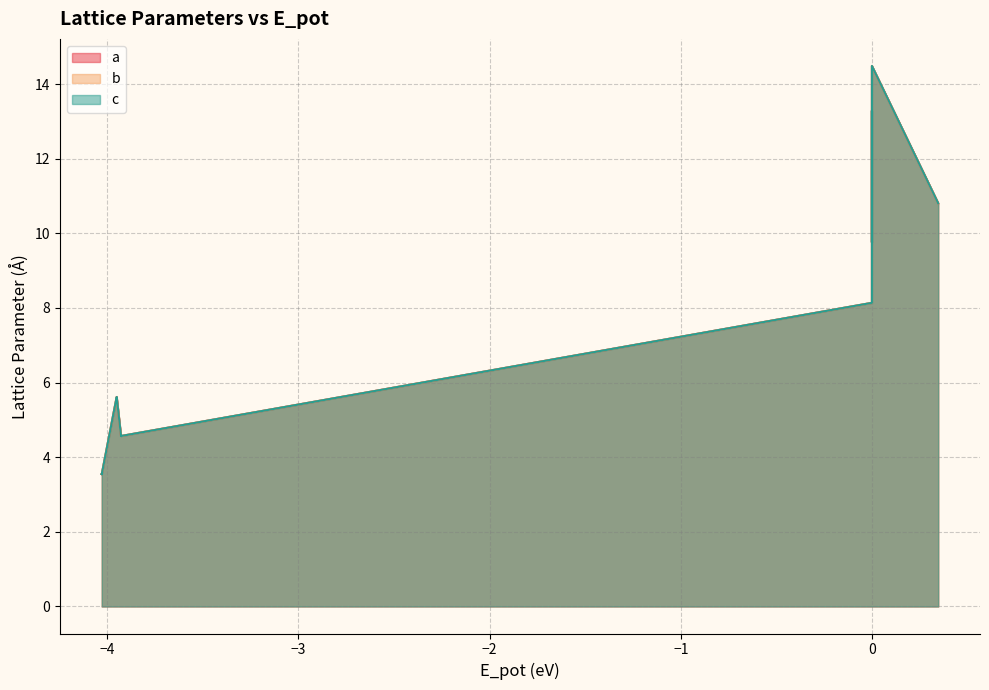

True or false: a and b intersect in this chart.

False